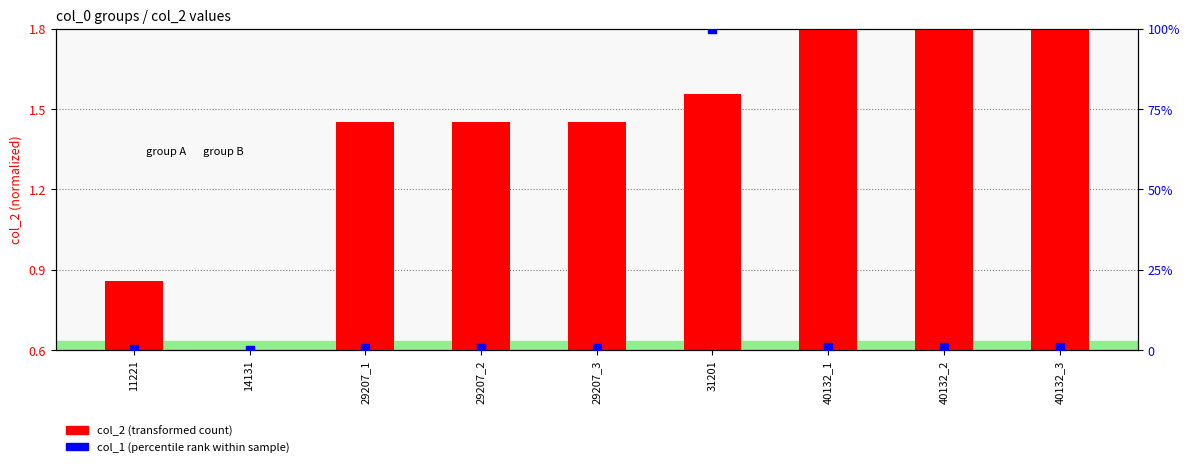

Which series contains the highest Y value?

col_1 (percentile rank within sample)